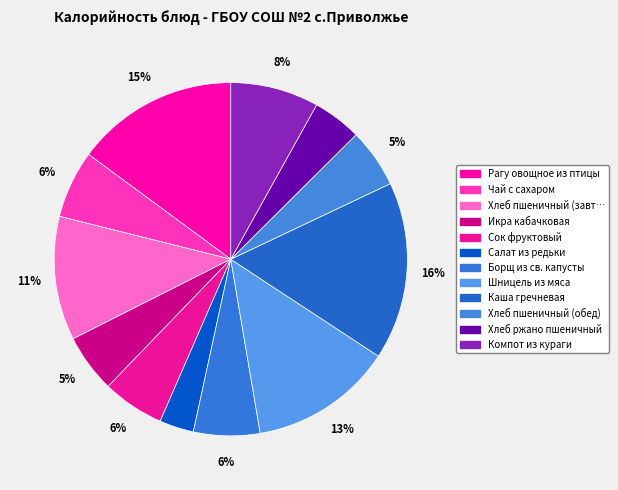

Count the number of slices in the pie.

12